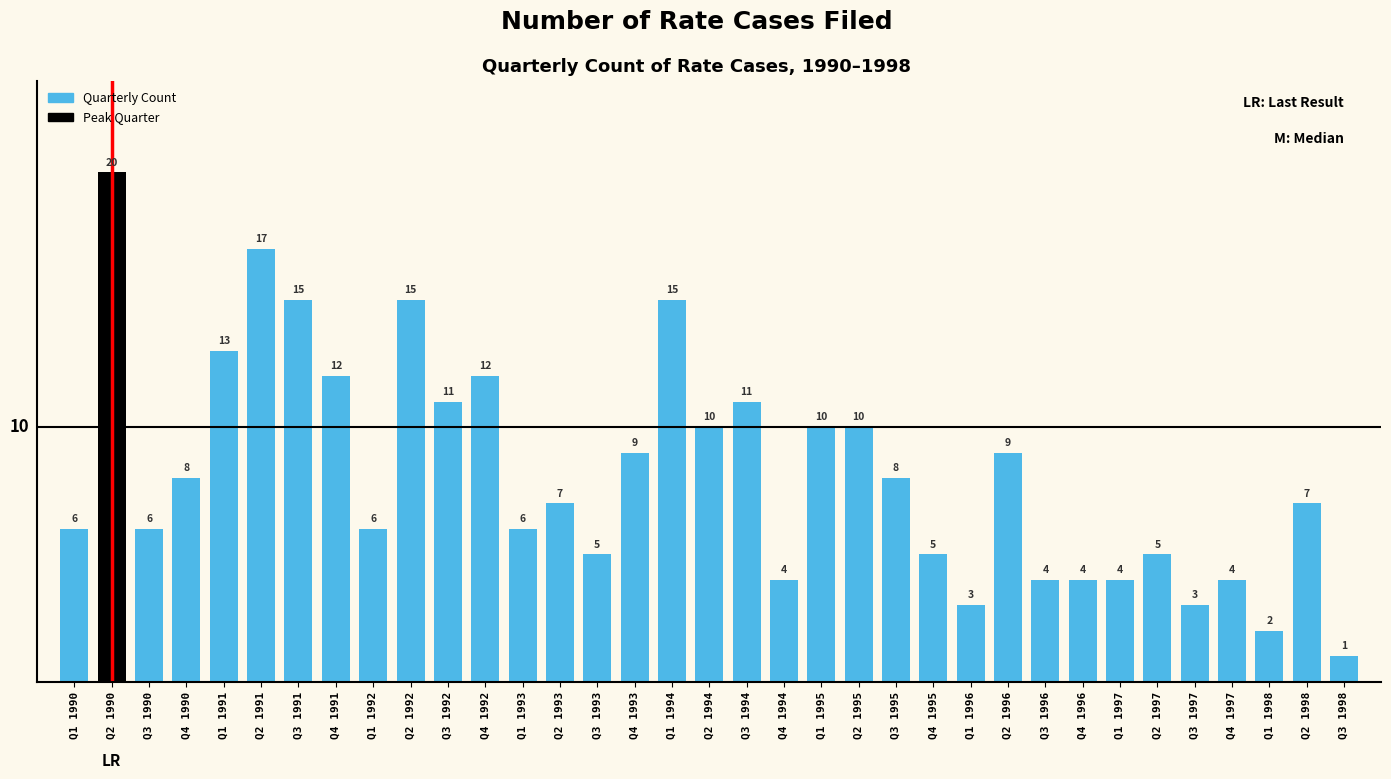

Reading left to right, list all the values displayed in this chart.

6	20	6	8	13	17	15	12	6	15	11	12	6	7	5	9	15	10	11	4	10	10	8	5	3	9	4	4	4	5	3	4	2	7	1